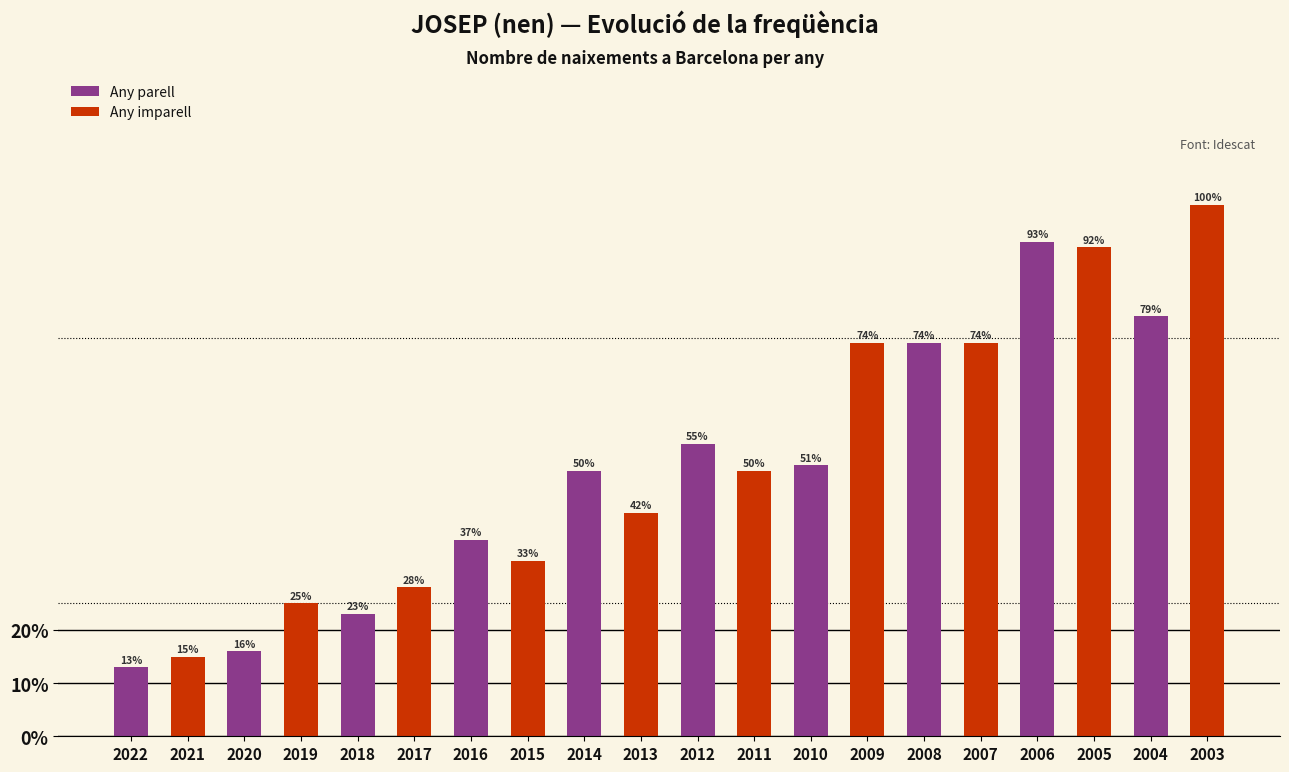

Reading left to right, extract all data points from this chart.

13	15	16	25	23	28	37	33	50	42	55	50	51	74	74	74	93	92	79	100